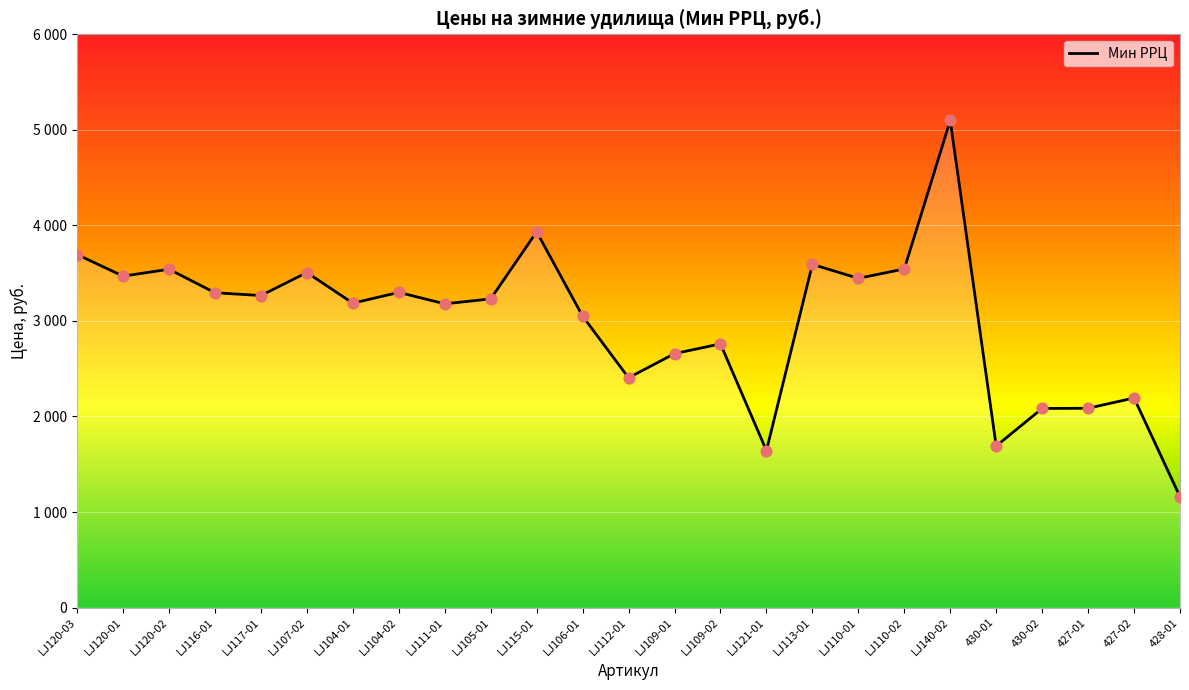

Which has a higher value, LJ115-01 or 427-01?

LJ115-01